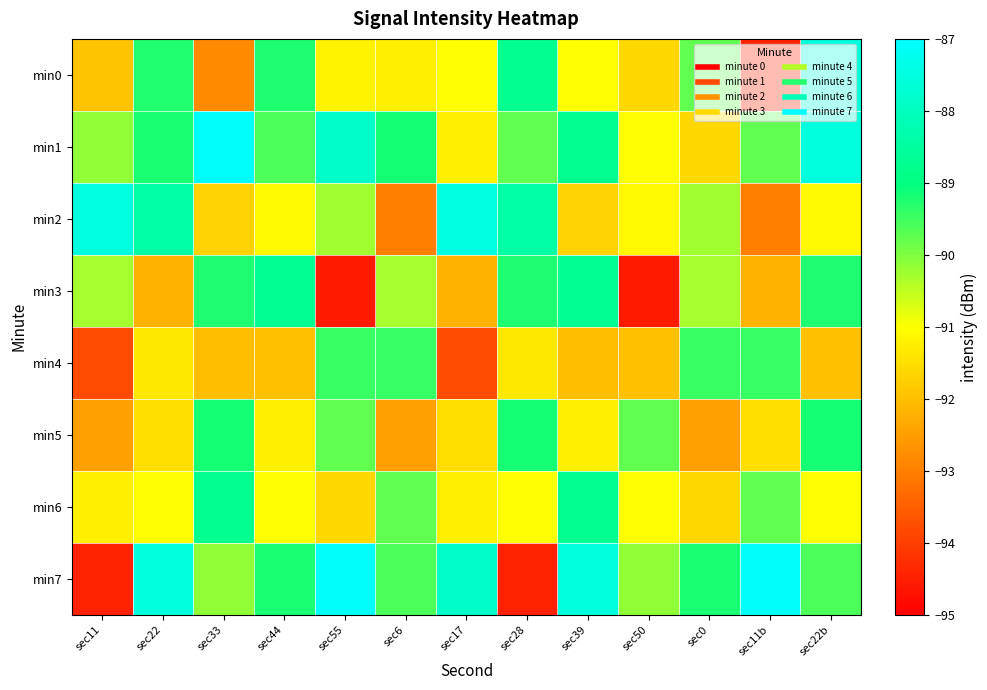

Rank the series by their maximum value, from highest to lowest.

min1, min7, min2, min0, min3, min6, min5, min4